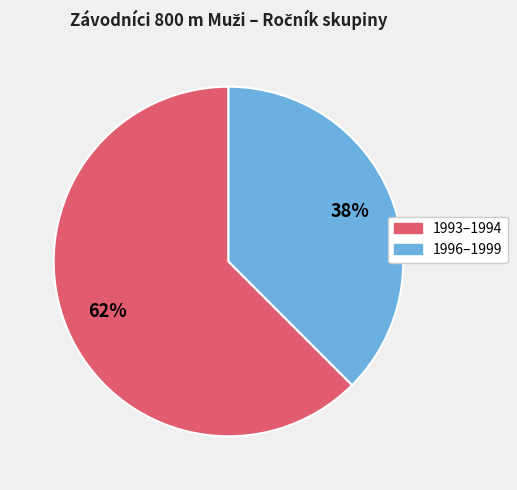

What is the smallest slice in the pie chart?

1996–1999